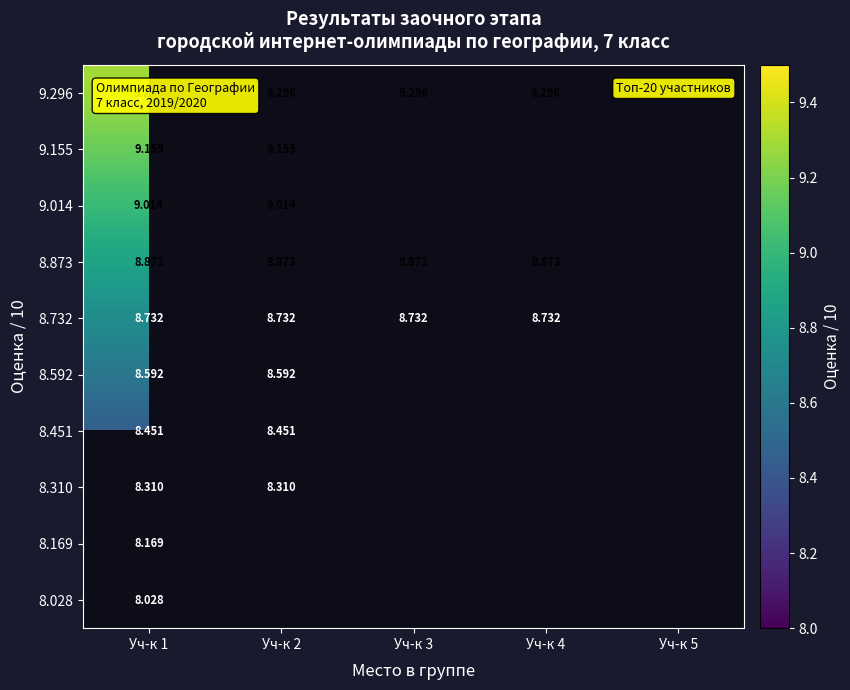

At which category is the sum across all series the highest?

Уч-к 1